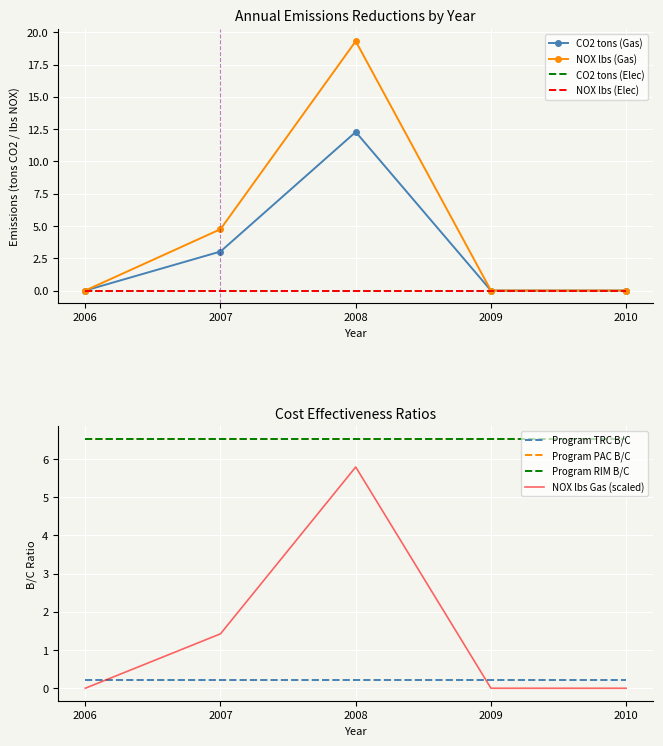

Where is the first local maximum for NOX (lbs) Gas?

2008